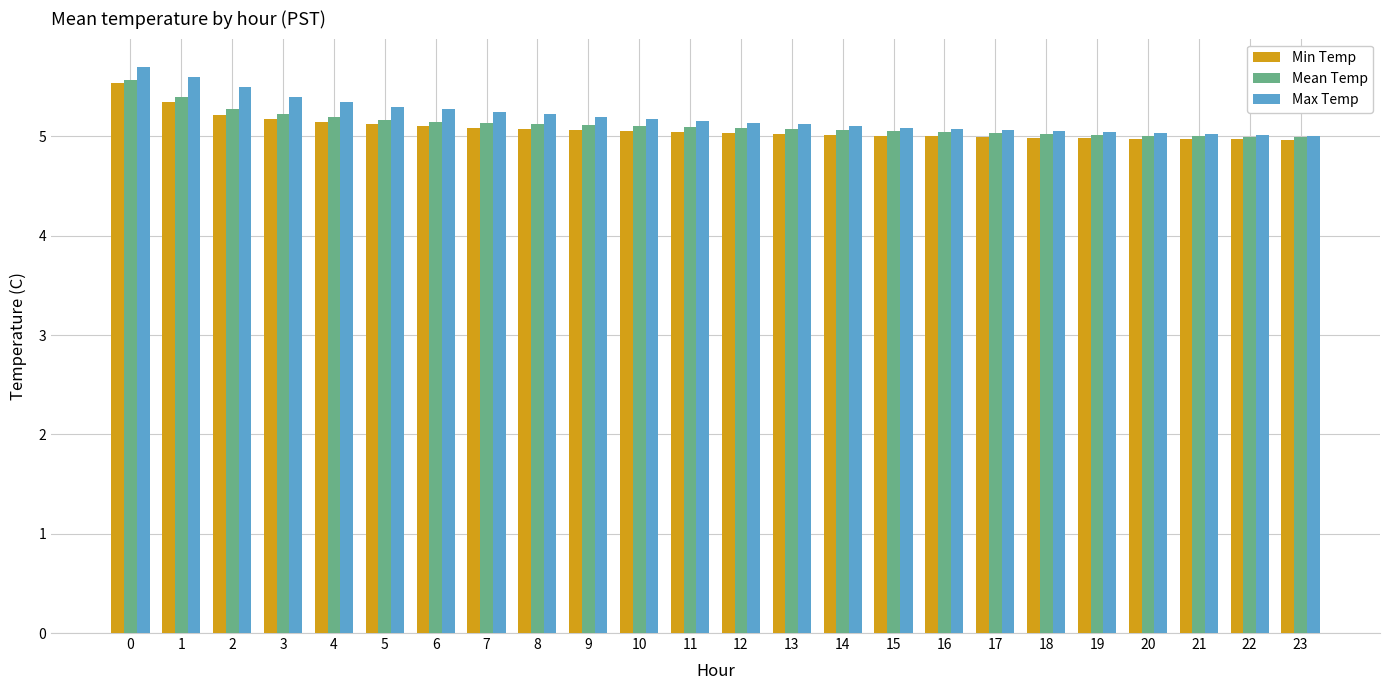

What is the total value across all series at 7?

15.5